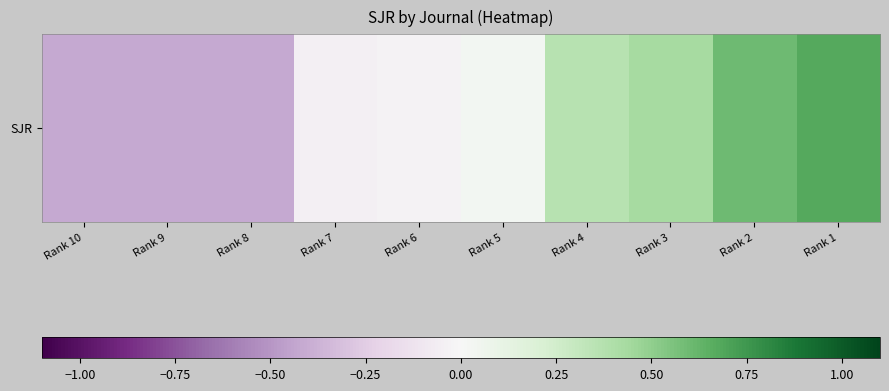

What is the sum of all values?

0.8